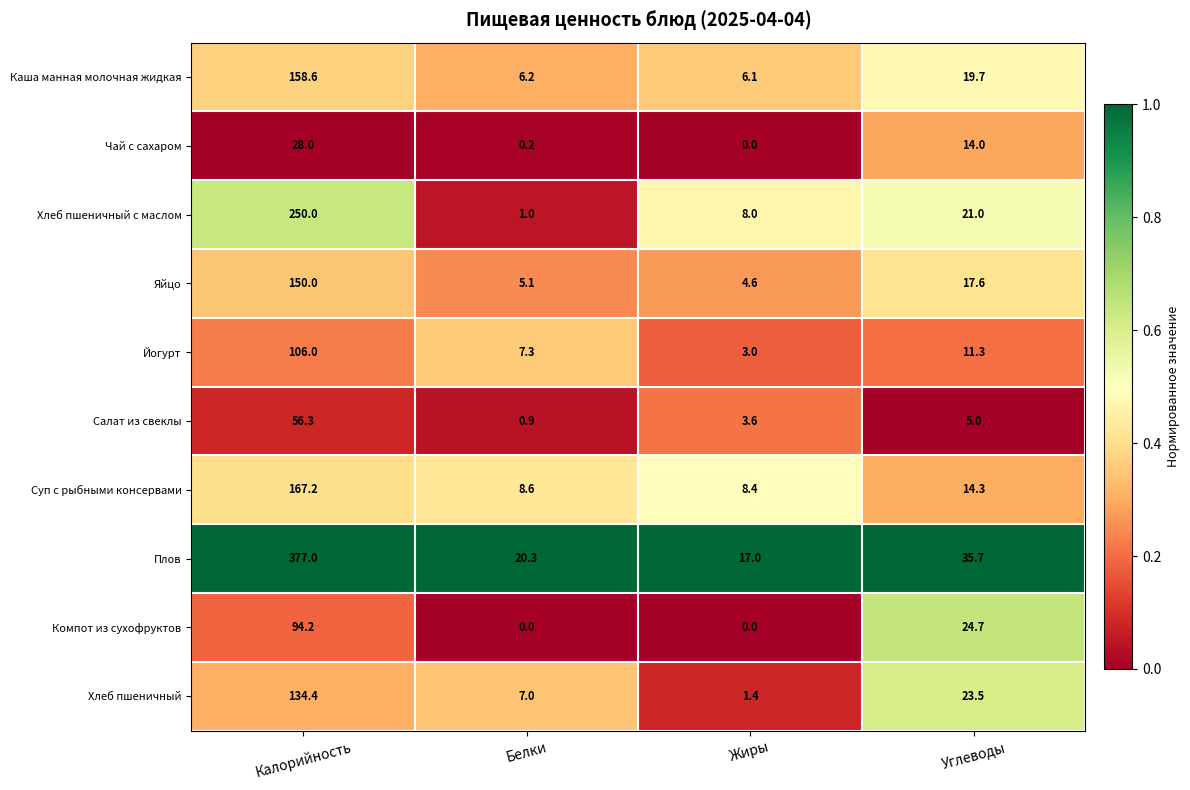

How many values in the Чай с сахаром series are below 14?

2